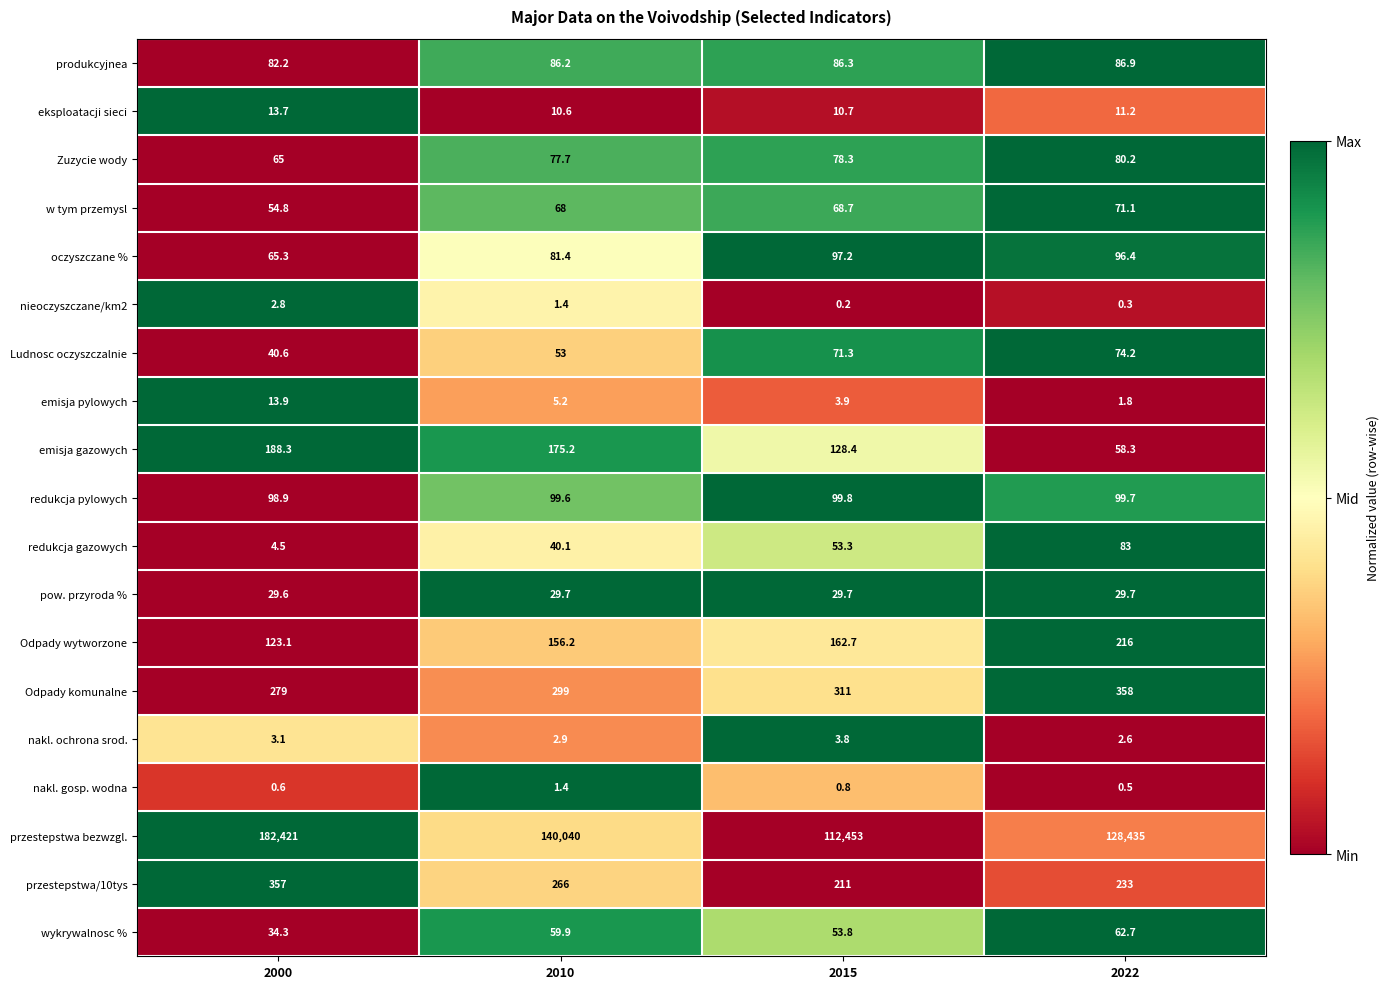

Which series has the largest total across all categories?

przestepstwa bezwzgl.